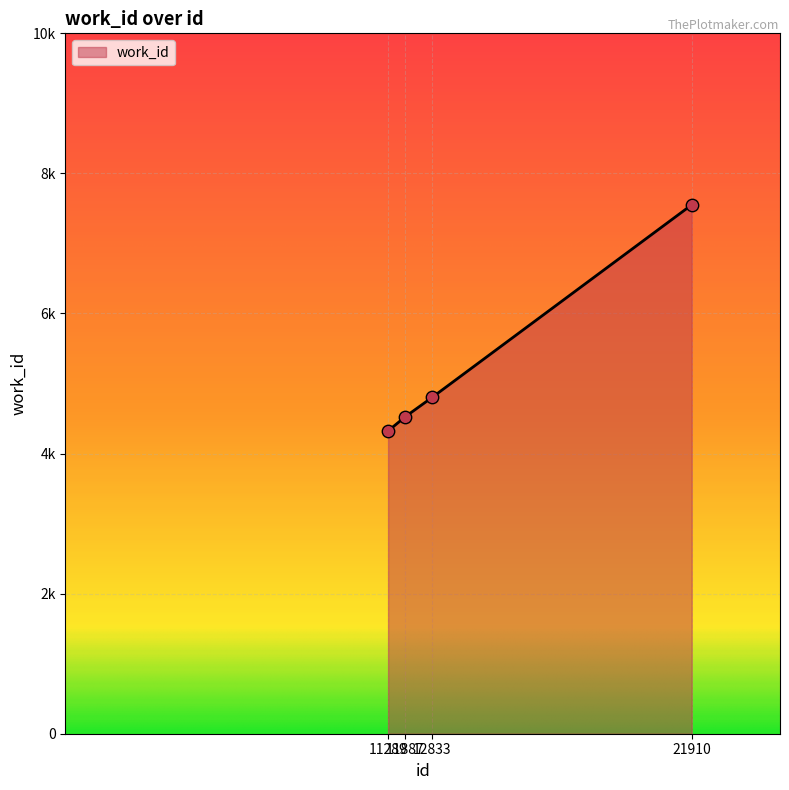

Between 12833 and 21910, which is larger?

21910